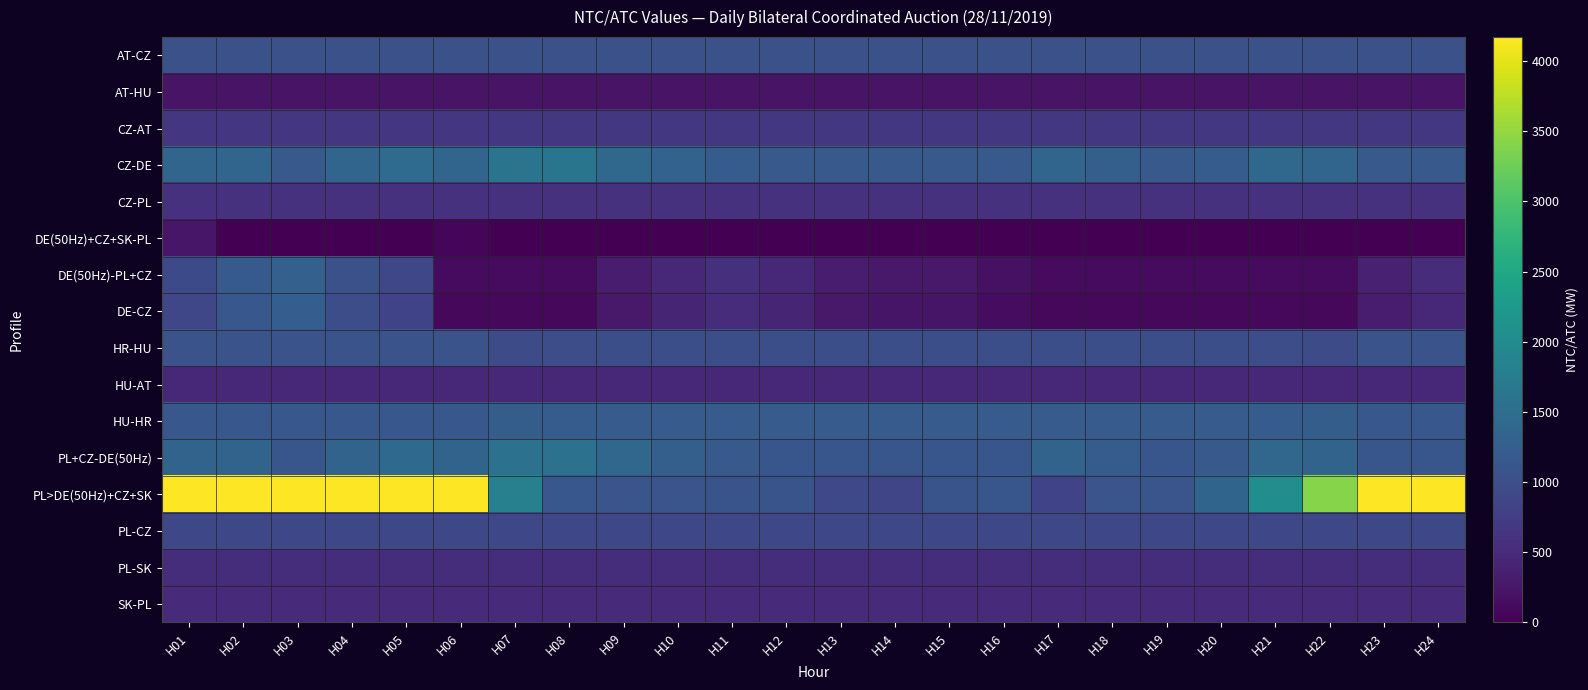

Which has a higher value, H01 or H06?

H01